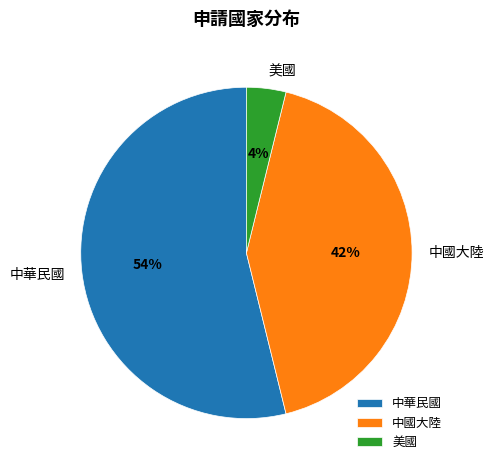

Which category accounts for the majority?

中華民國